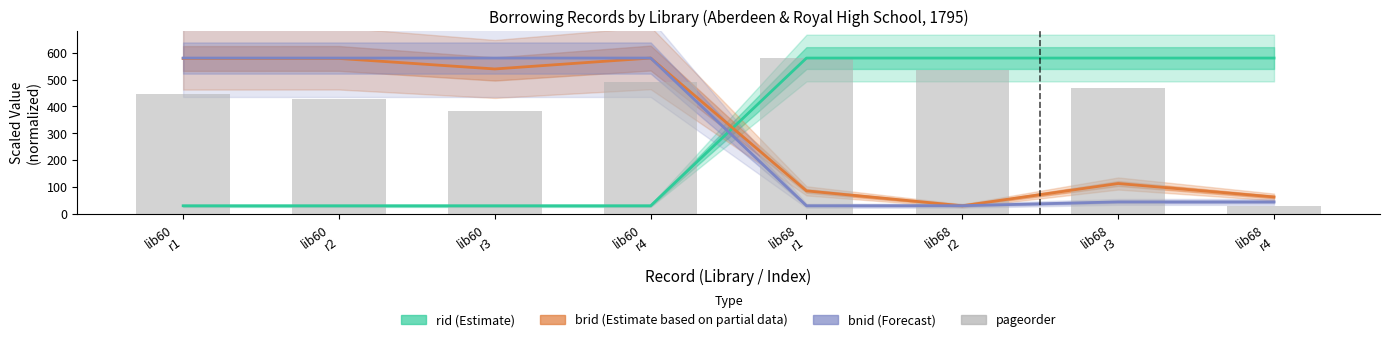

How many series are shown in this chart?

4